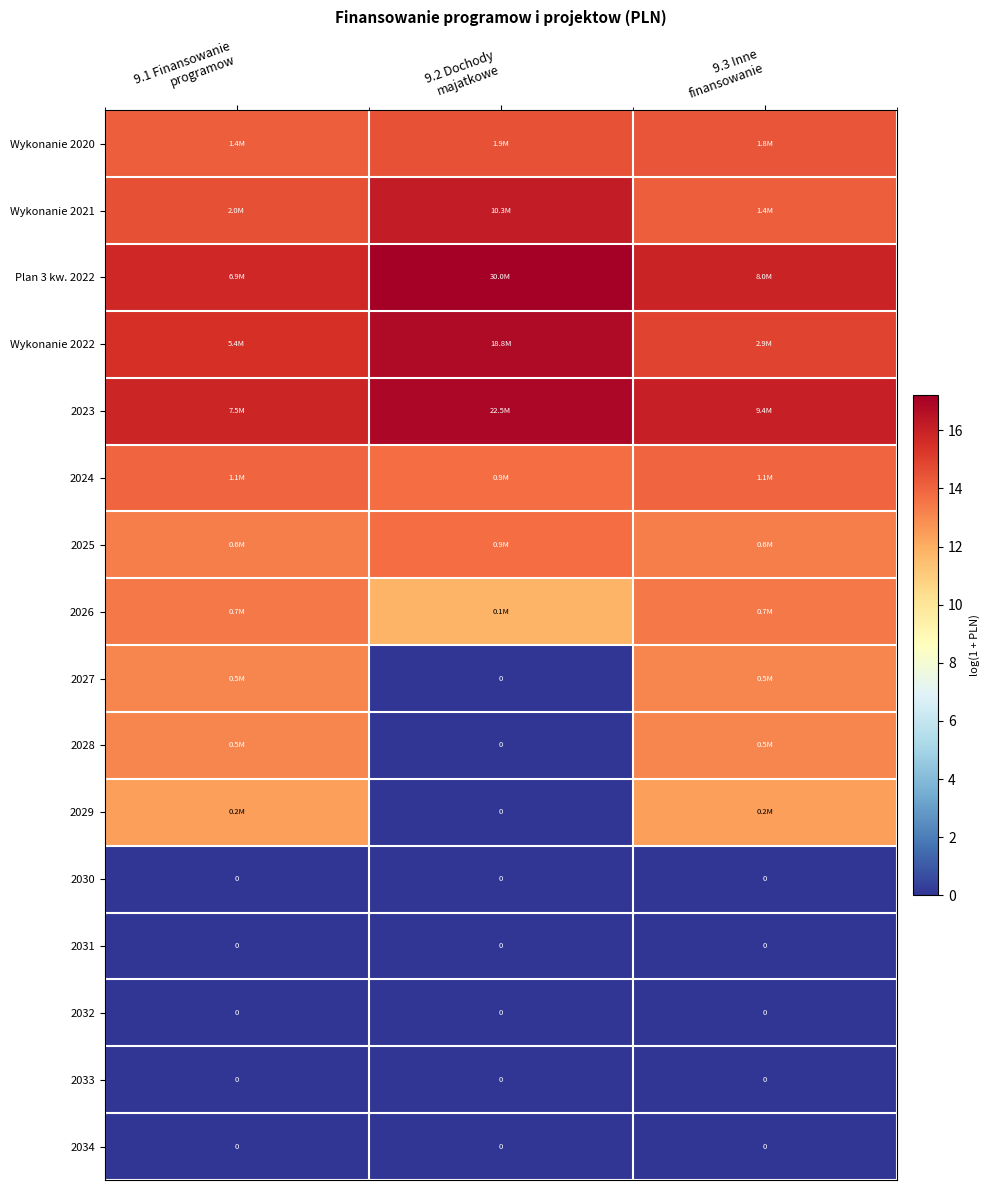

How many data points does each series have?

3